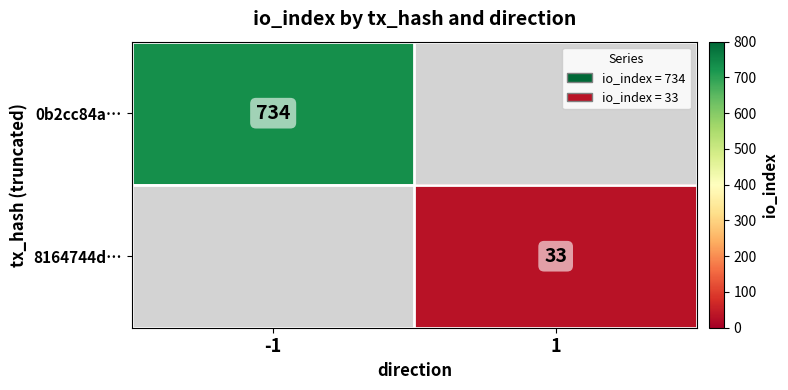

The 0b2cc84a… series shows 734 at -1. True or false?

True